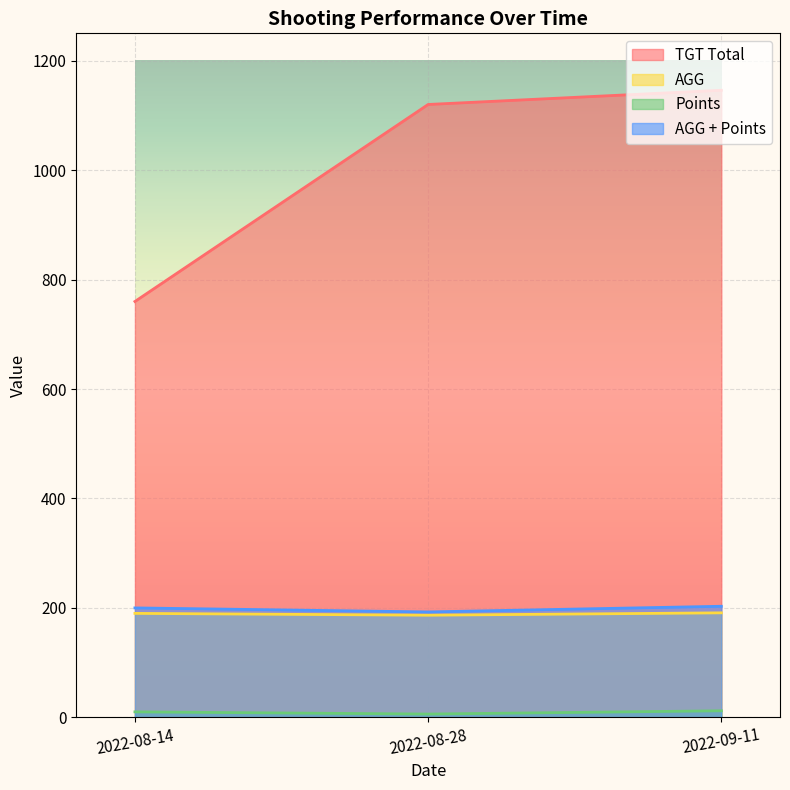

What is the difference between the maximum and minimum values in the Points series?

6.0